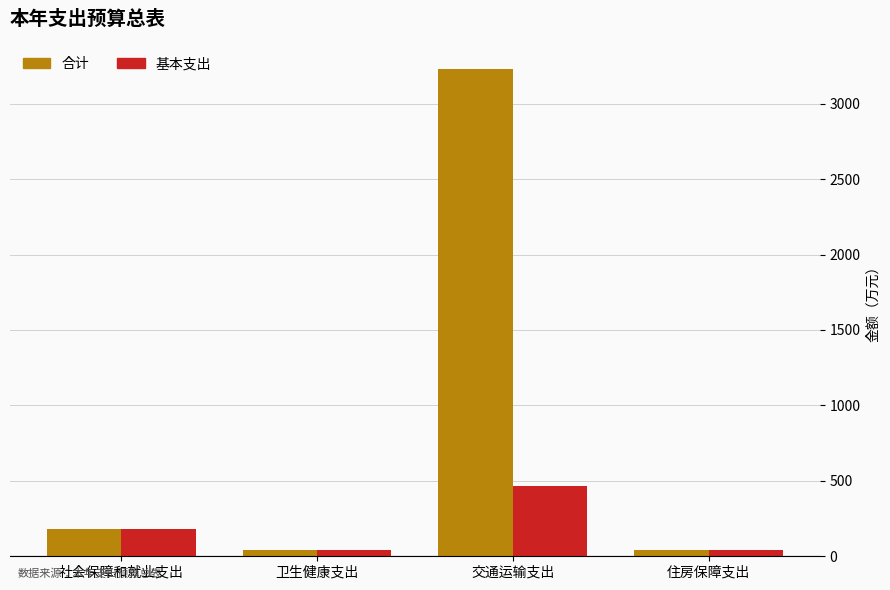

Which series has the widest spread of values?

合计